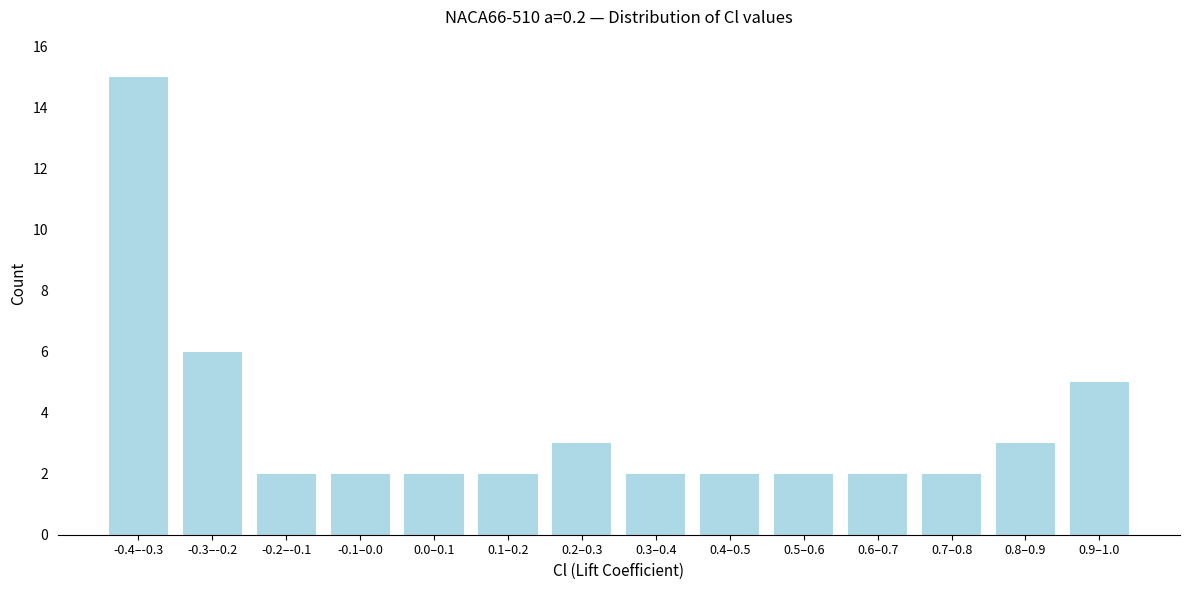

Reading left to right, extract all data points from this chart.

15	6	2	2	2	2	3	2	2	2	2	2	3	5